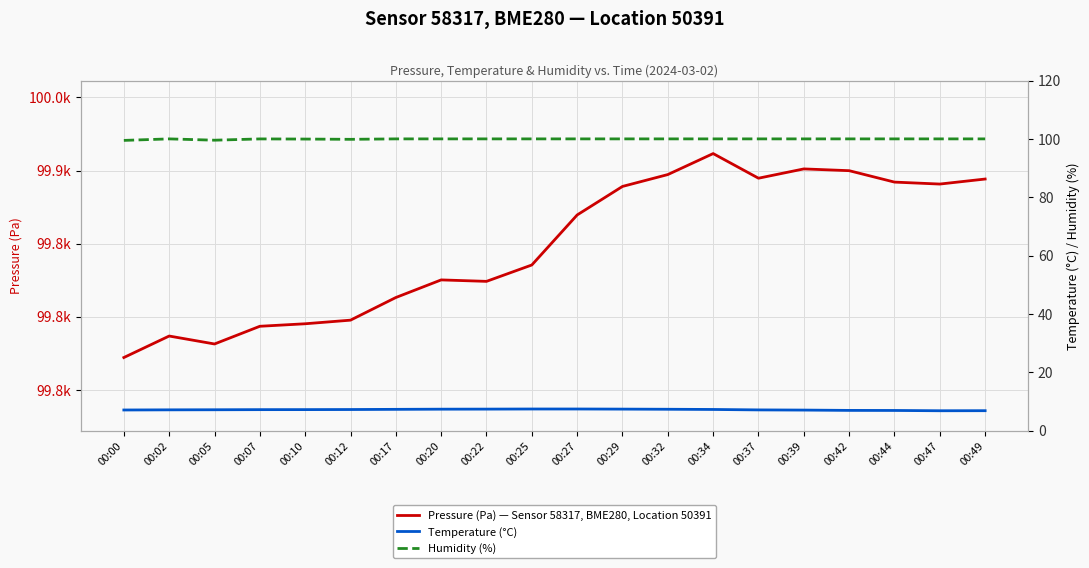

True or false: Temperature (°C) has a value of 4.8 at 00:10.

False